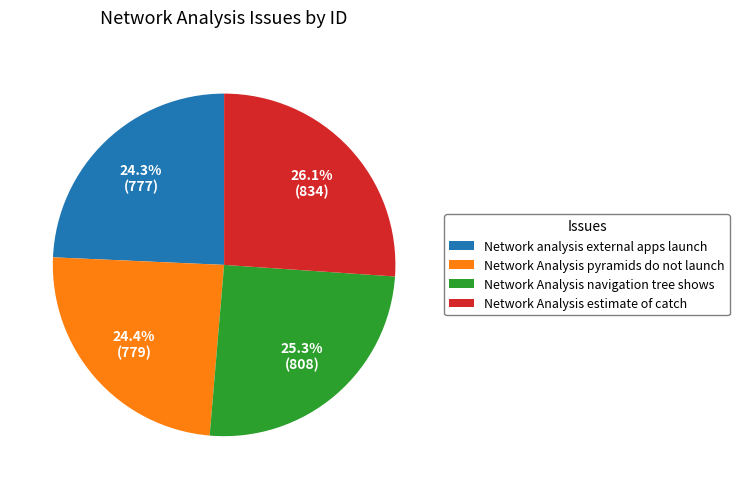

Which has a higher value, Network Analysis navigation tree shows or Network Analysis pyramids do not launch?

Network Analysis navigation tree shows